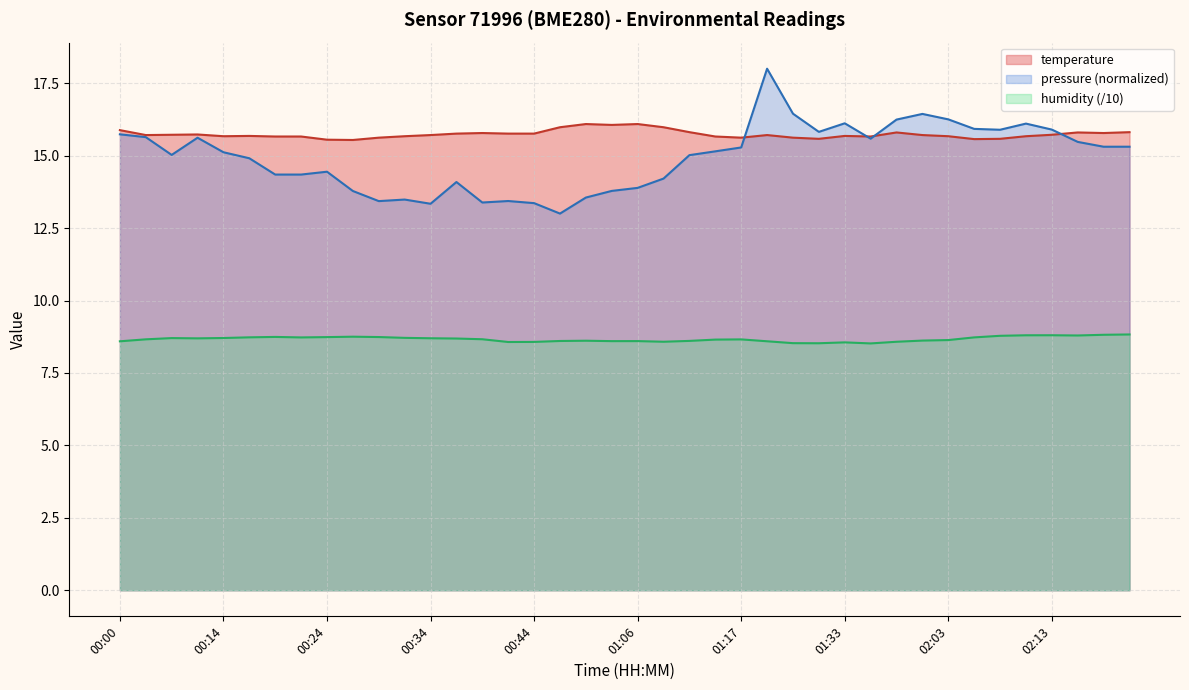

At how many categories does at least one series exceed 11?

40